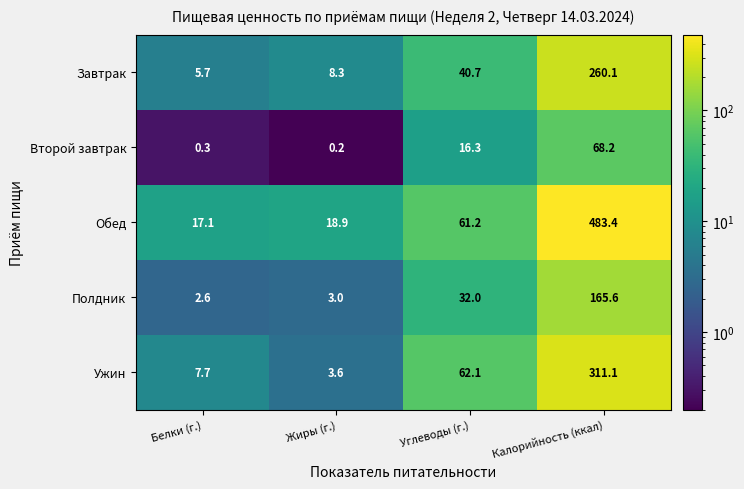

The value of Полдник at Углеводы (г.) is 32.0. True or false?

True